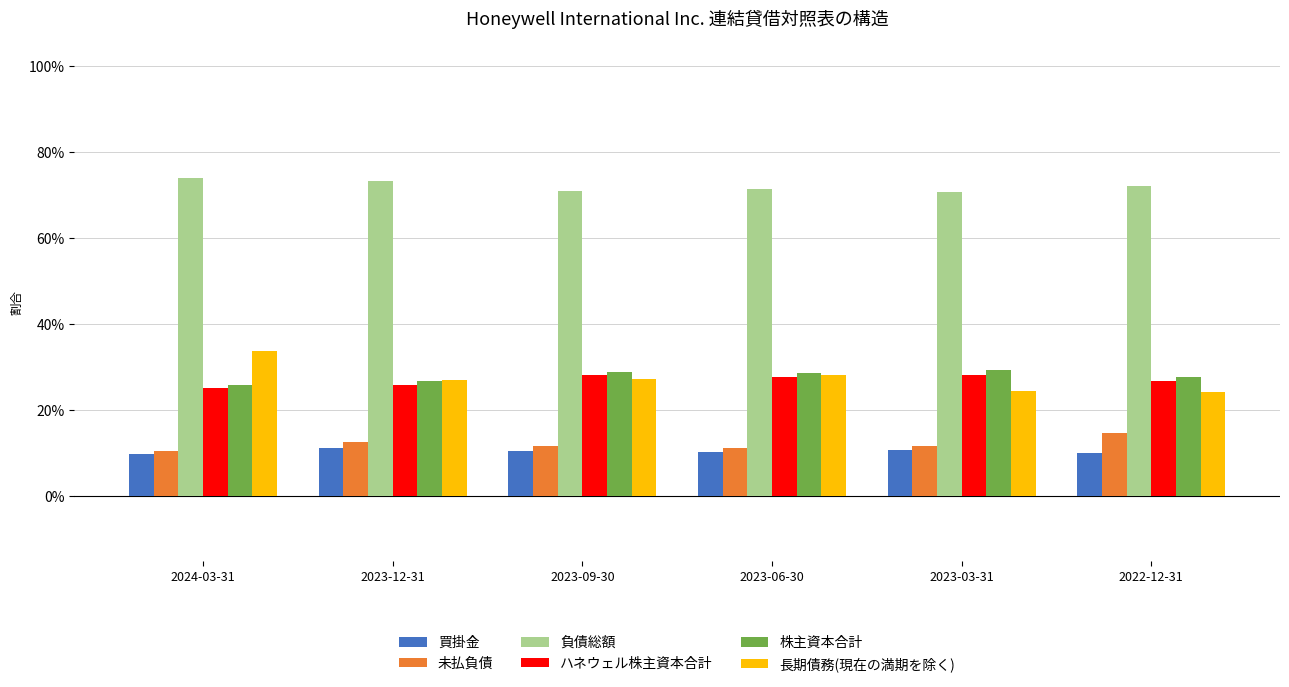

How many 長期債務(現在の満期を除く) values are between 0 and 1?

6